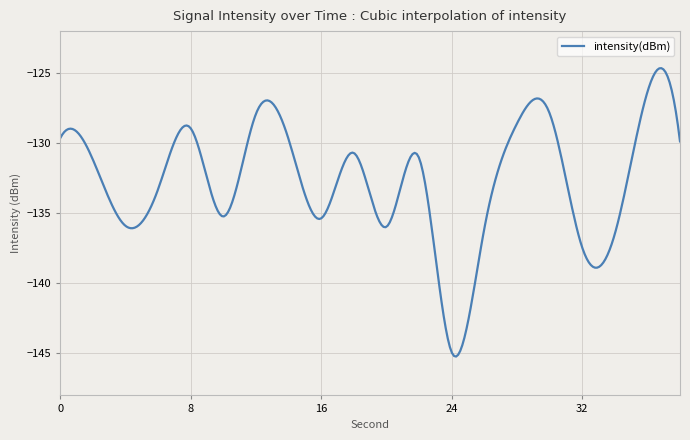

What is the smallest value displayed?

-145.2